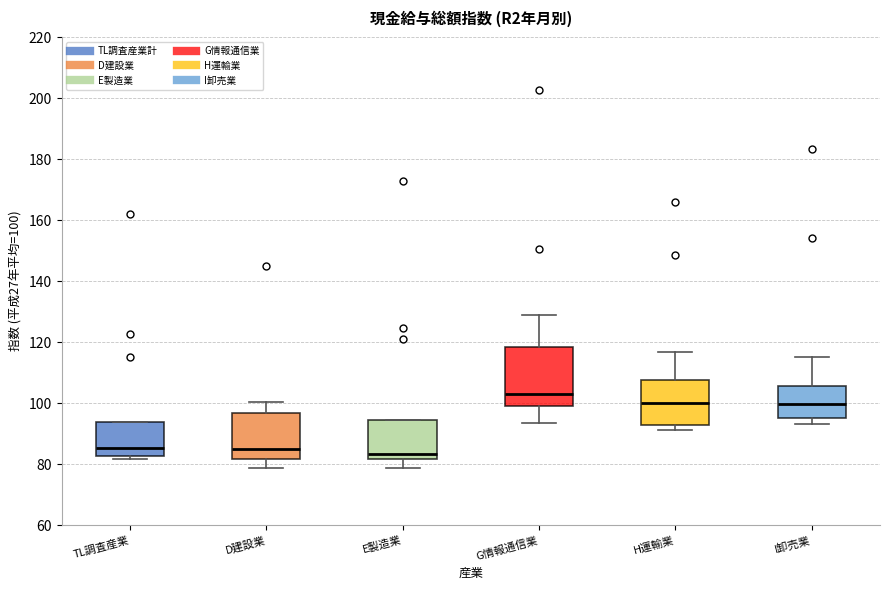

Where is the upper edge of the box for TL調査産業 on the y-axis? The values are not printed on the chart, so give them approximately, as read against the axis.

94